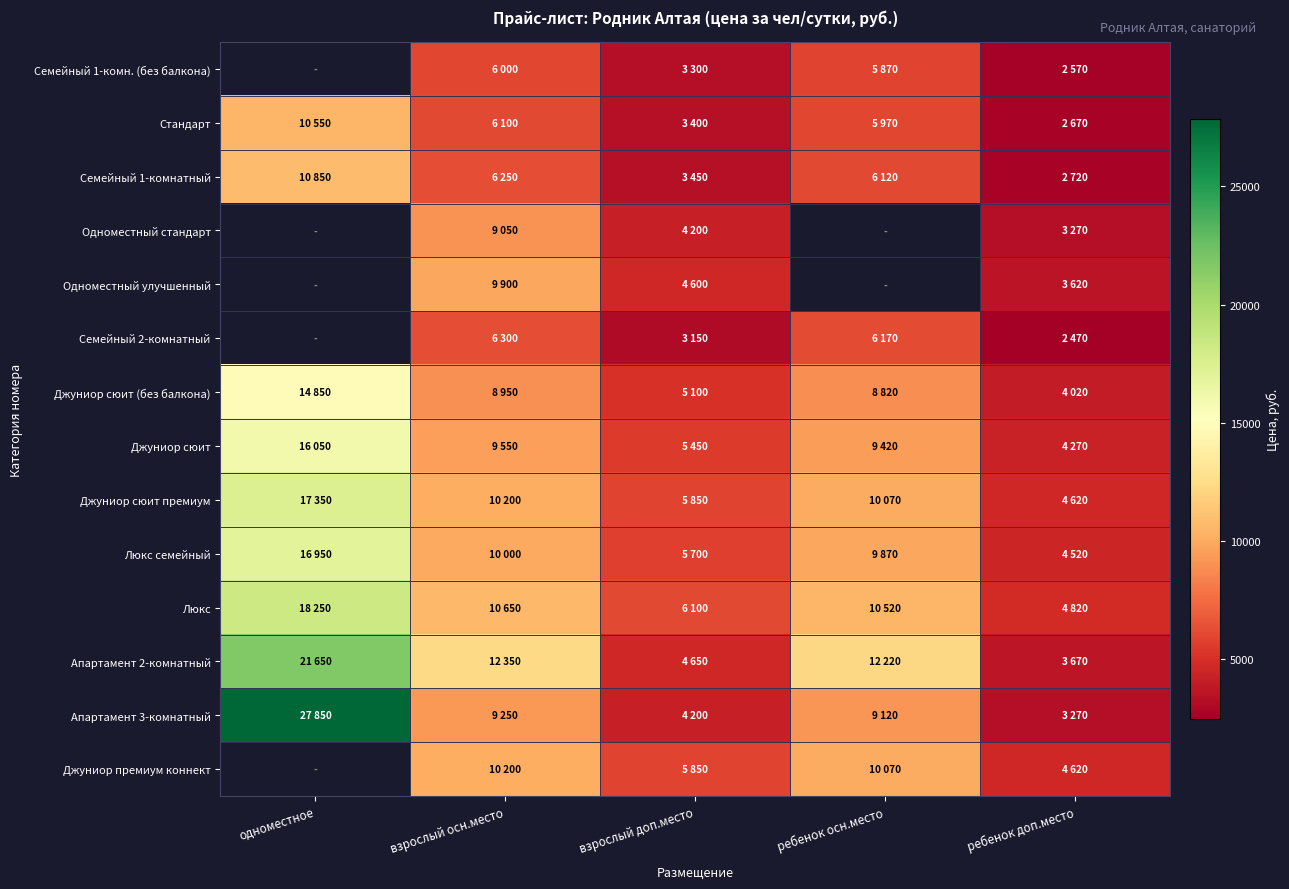

What is the approximate value of Апартамент 3-комнатный at взрослый доп.место?

4200.0